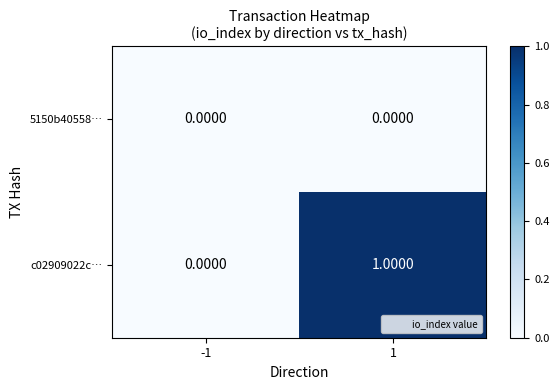

Count the number of data series in this chart.

2